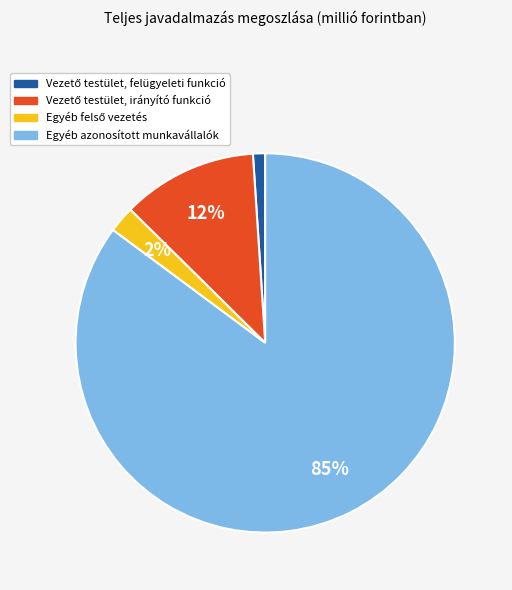

To the nearest percent, what is the difference between the largest and smallest slice percentages?

84%